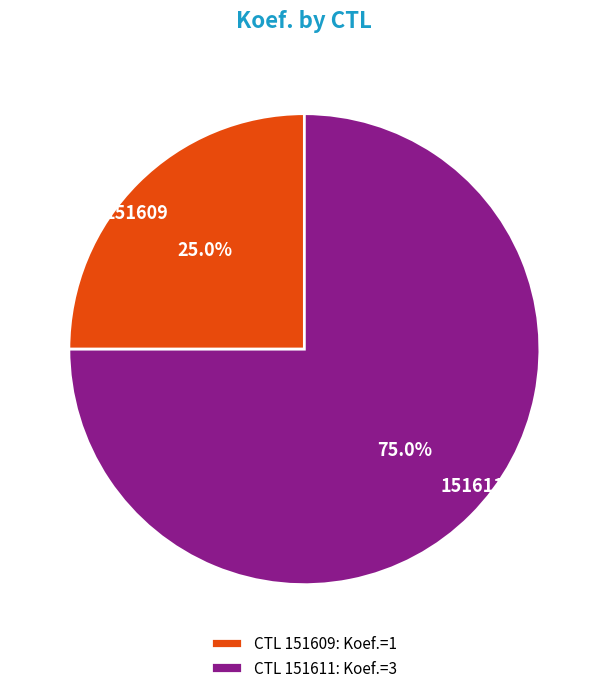

Is it true that 151611 is 60% of the pie?

False